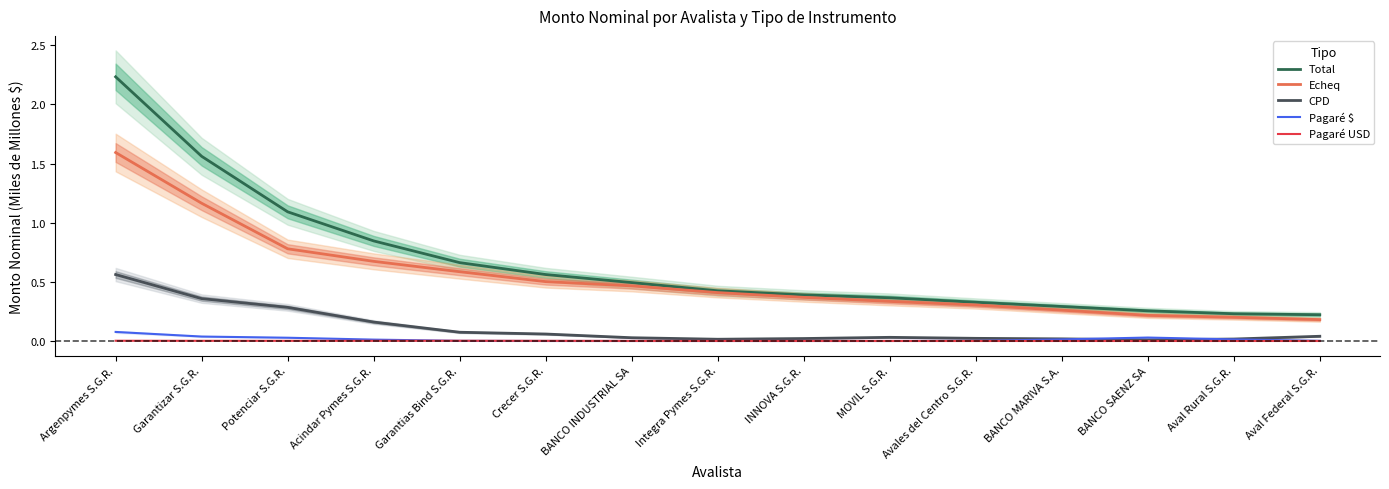

Which has a higher value, Integra Pymes S.G.R. or Aval Rural S.G.R.?

Integra Pymes S.G.R.